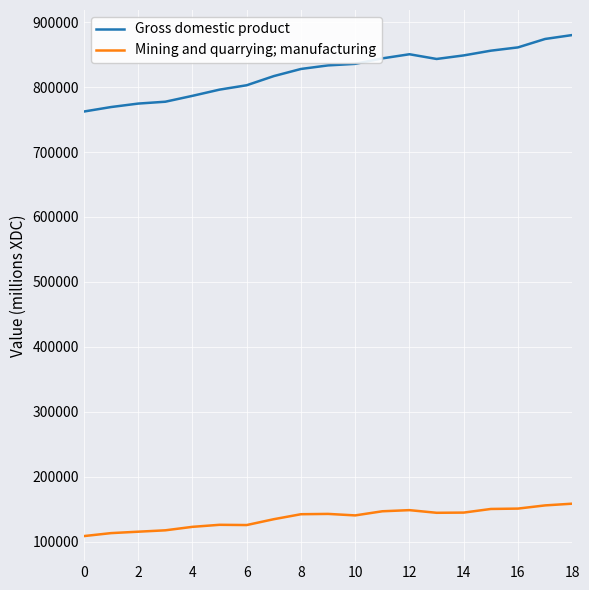

What is the maximum value for Mining and quarrying; manufacturing?

158335